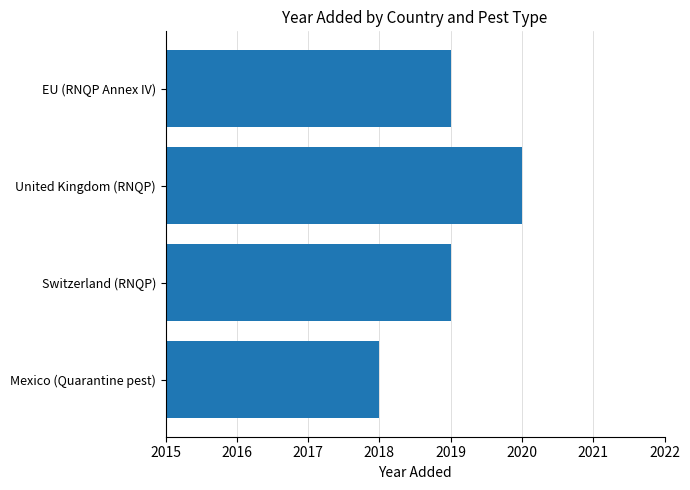

Approximately how many times larger is the value at Mexico (Quarantine pest) compared to United Kingdom (RNQP)?

1.0